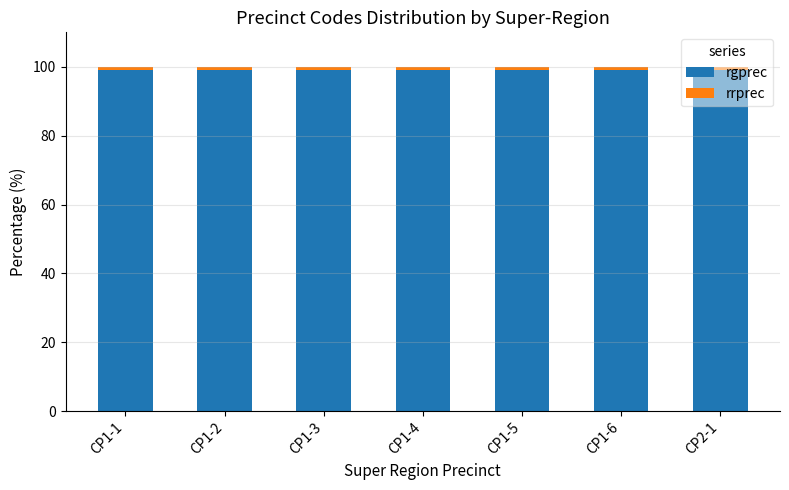

What is the sum of all rgprec values?

693.0